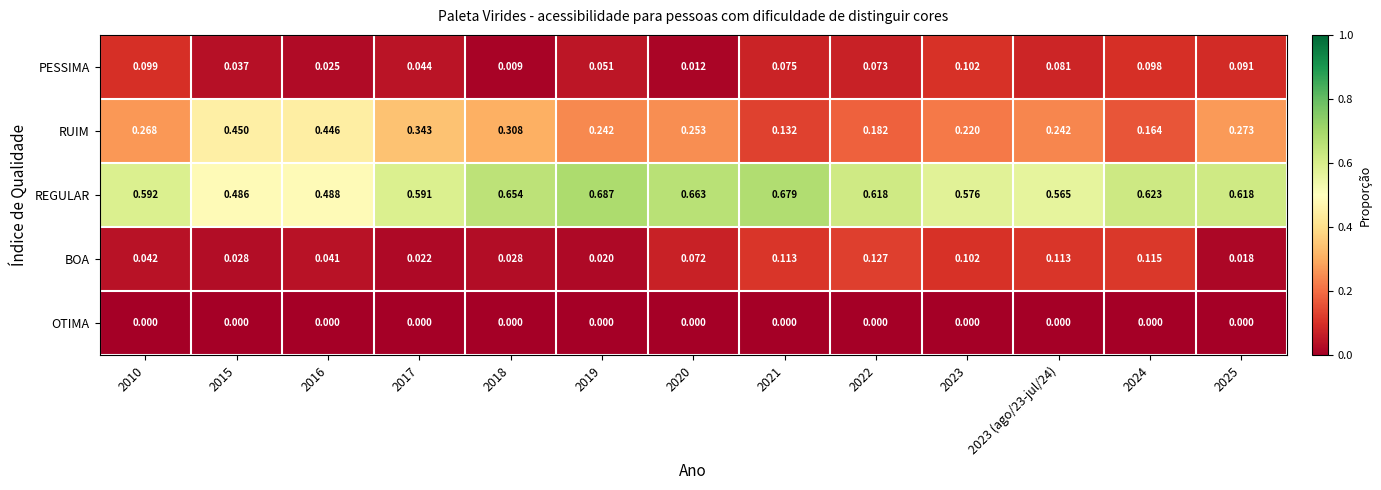

Which series has the largest total across all categories?

REGULAR